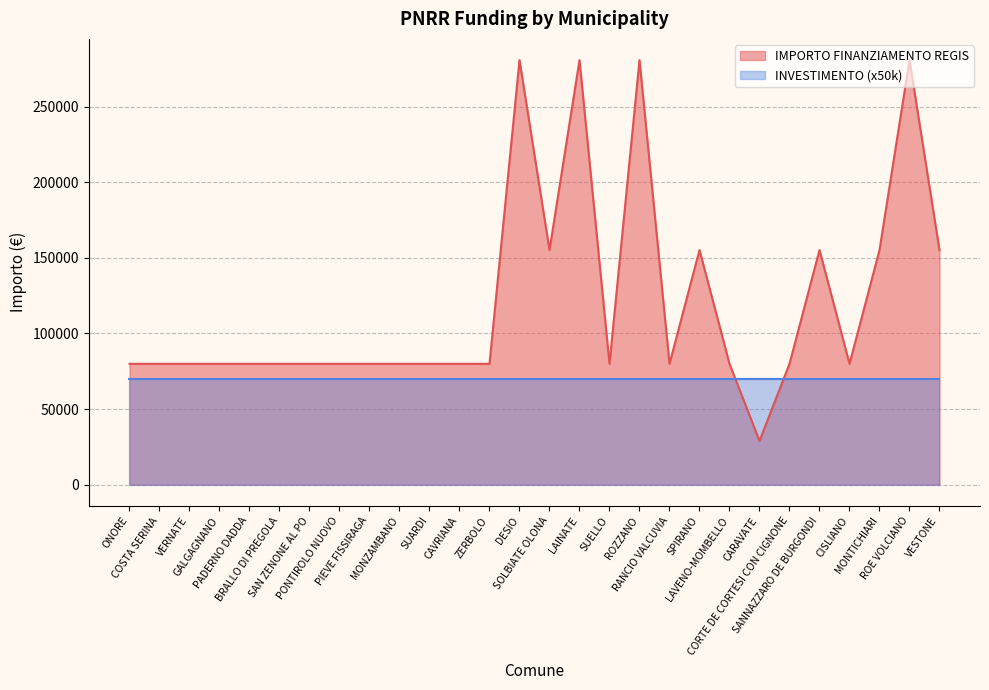

Is it true that the value at ZERBOLO is 79922?

True